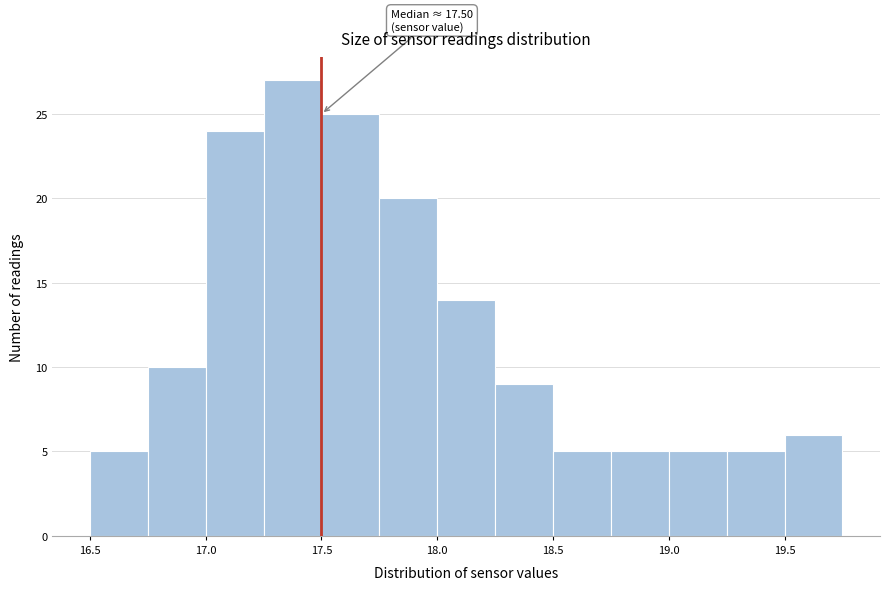

Over which range of the x-axis is the bar tallest?

17.25 to 17.50